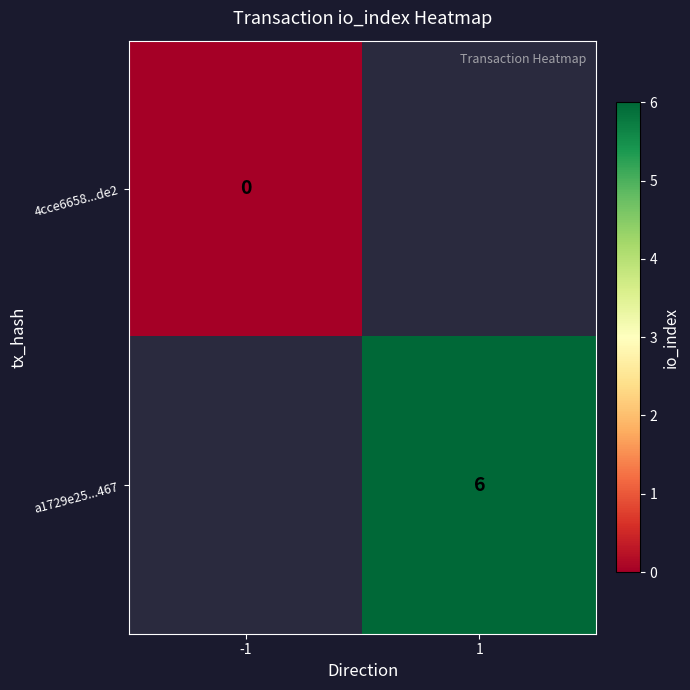

Rank the categories by a1729e25...467 value from lowest to highest.

-1, 1